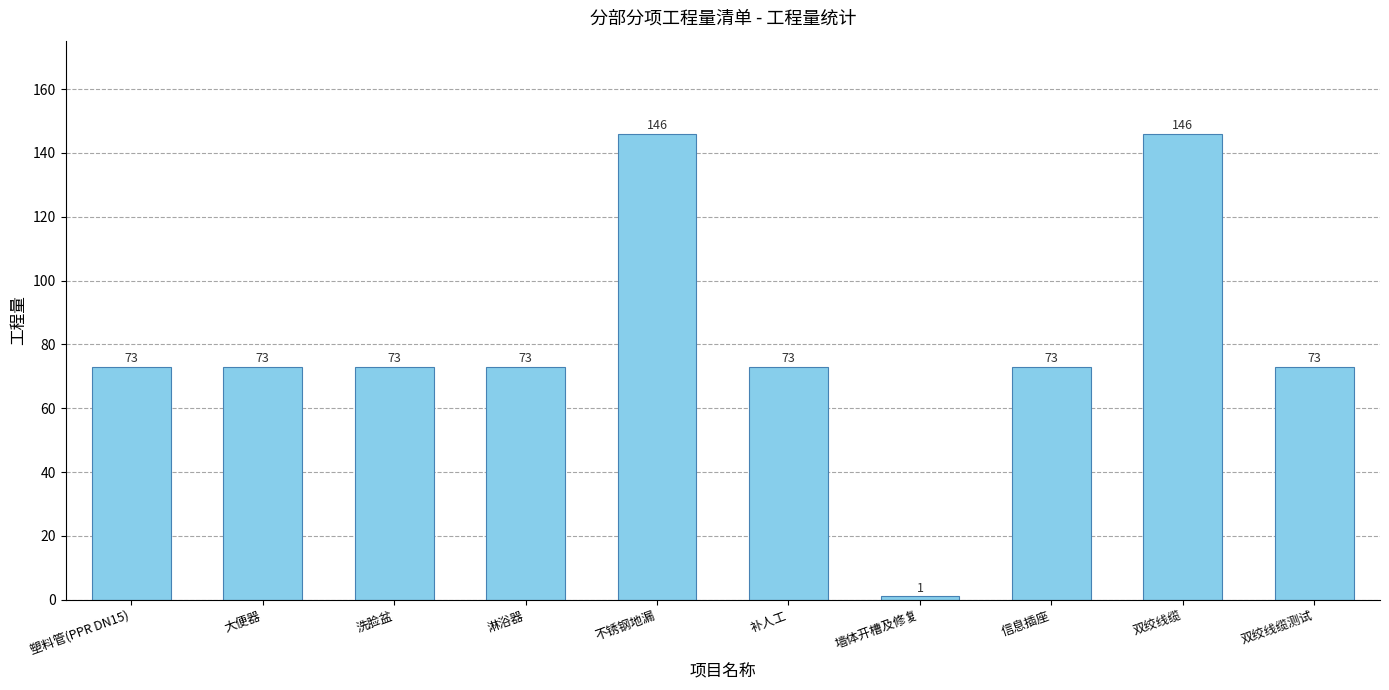

What is the maximum value shown in the chart?

146